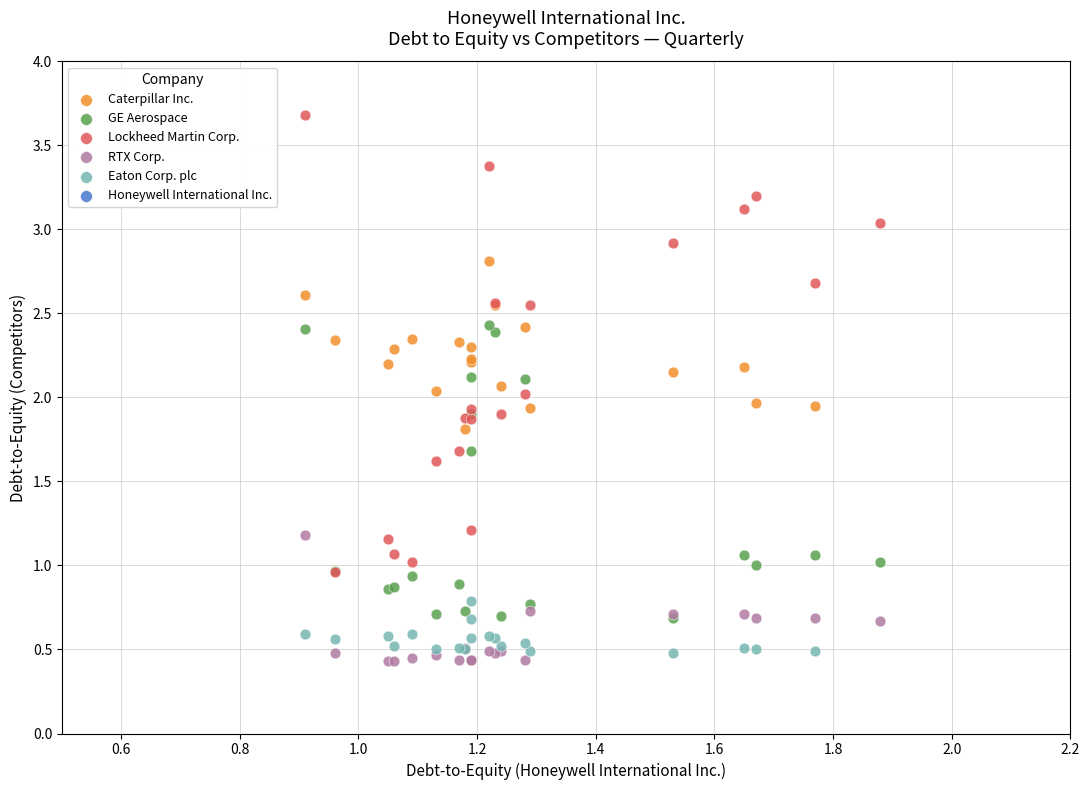

Which series contains the lowest Y value?

RTX Corp.